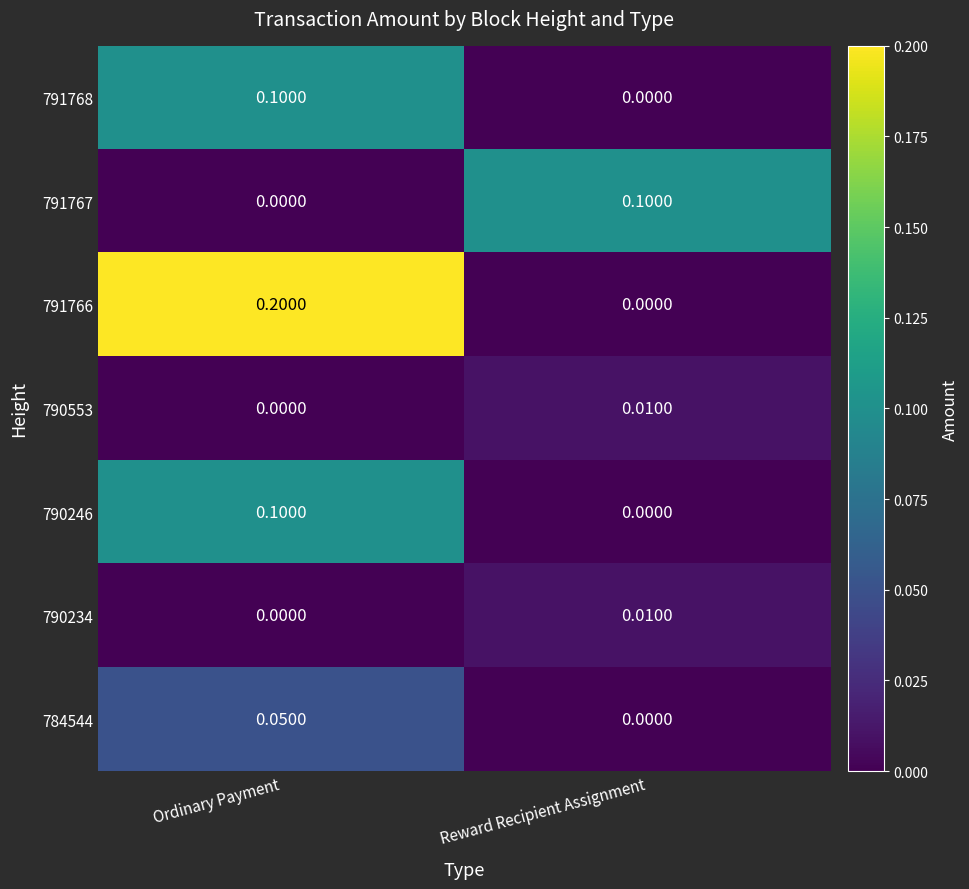

Is the value of 791768 at Ordinary Payment greater than the value of 791767 at Ordinary Payment?

Yes